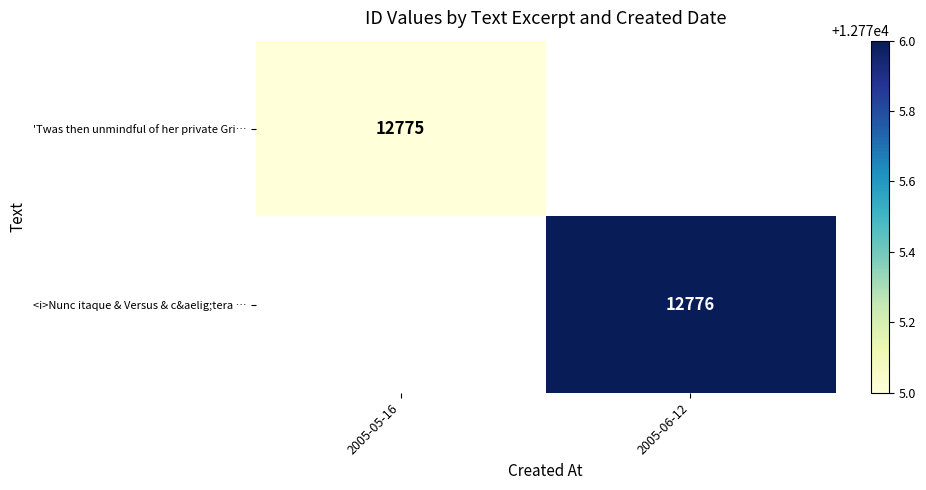

Is it true that 'Twas then unmindful of her private Gri… equals 12775 at 2005-05-16?

True